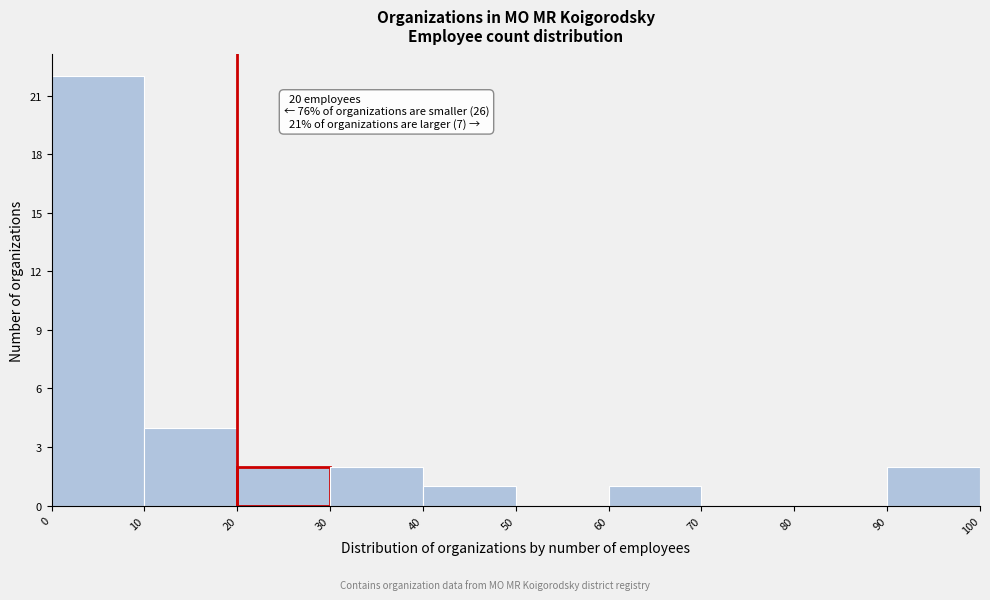

Which range on the x-axis has the tallest bar?

0 to 10